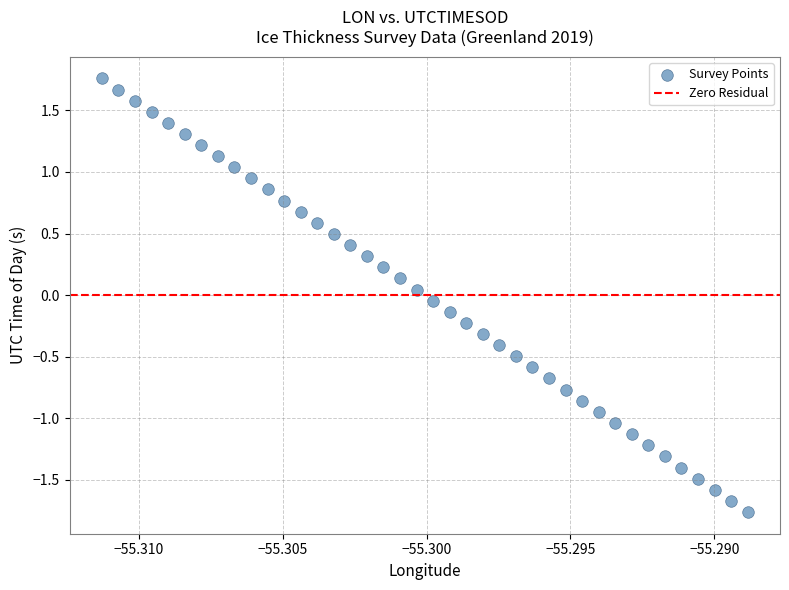

What is the range of Y values (max minus min)?

3.5